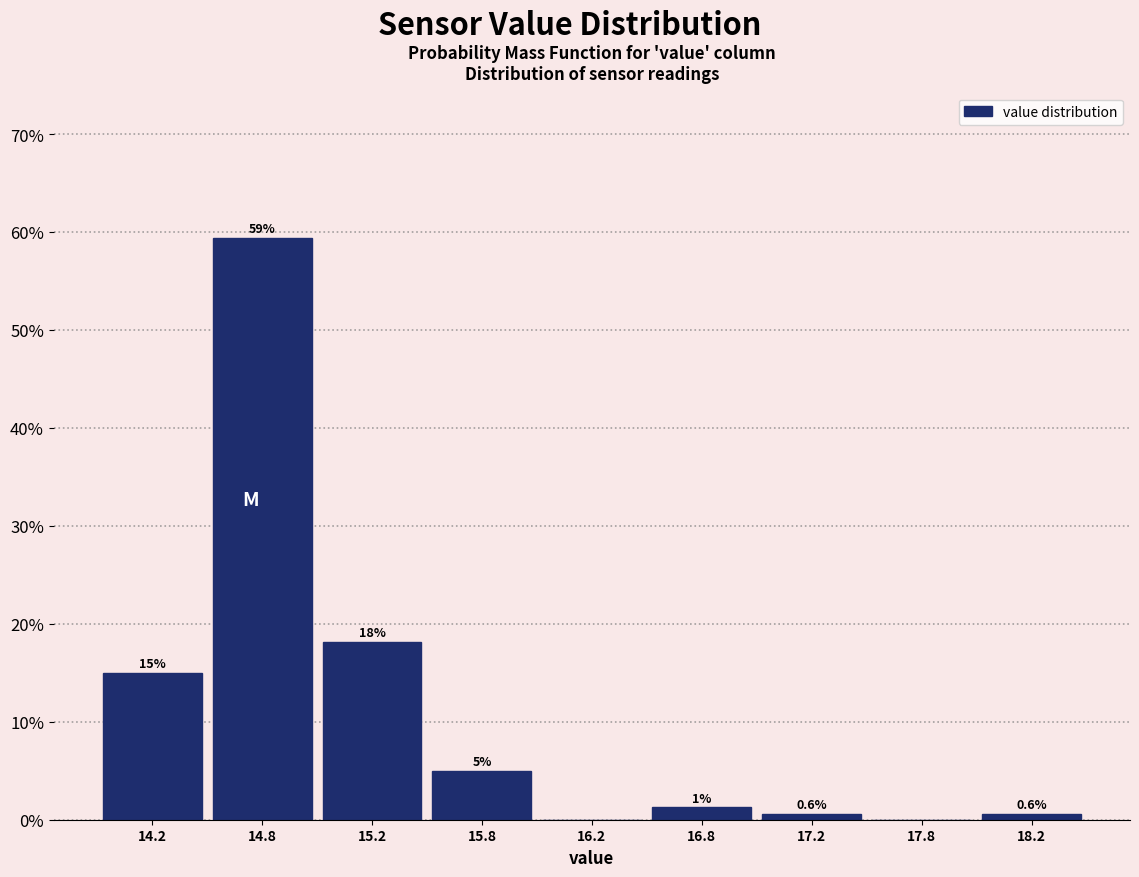

The chart shows a value of 18.1 at 15.2. True or false?

True